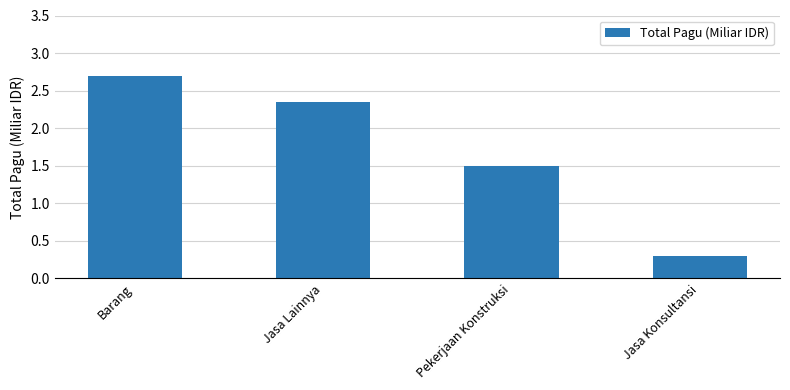

The chart shows a value of 3.1 at Jasa Lainnya. True or false?

False